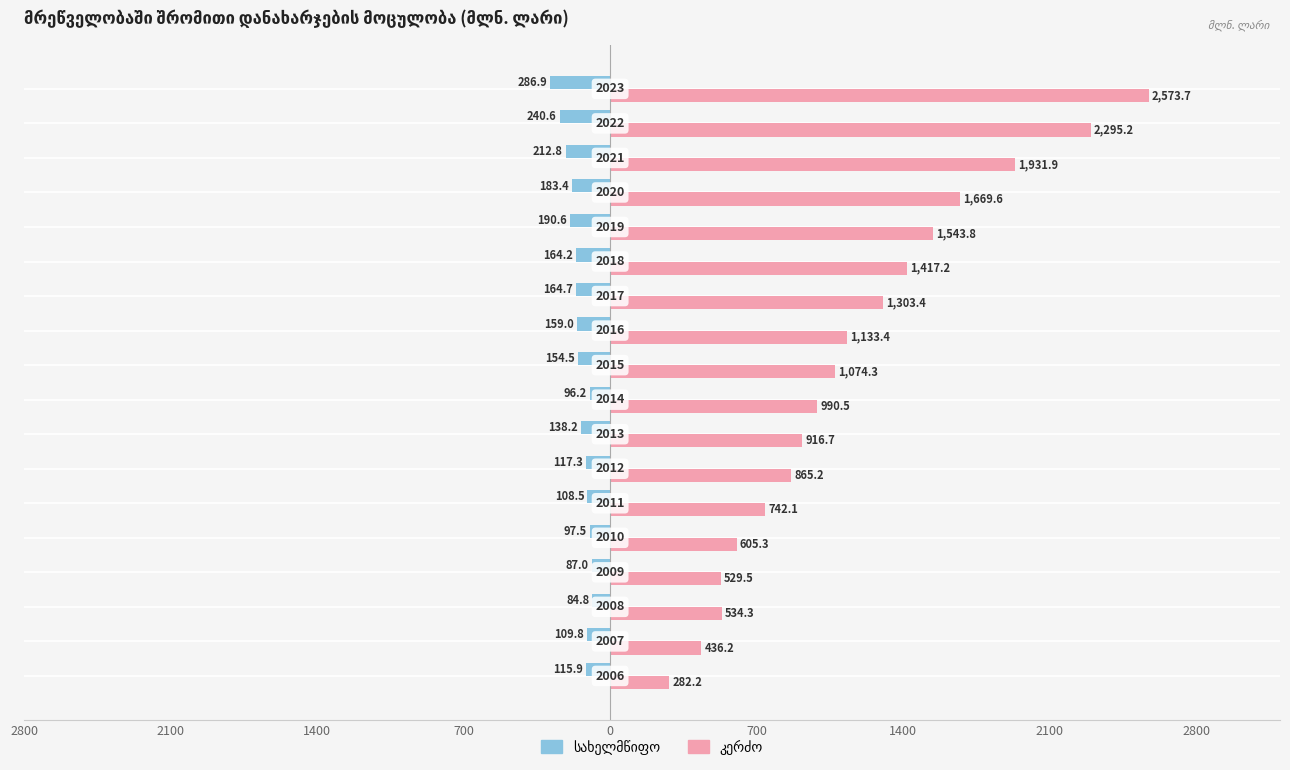

List the series in order of their peak value, lowest first.

სახელმწიფო, კერძო